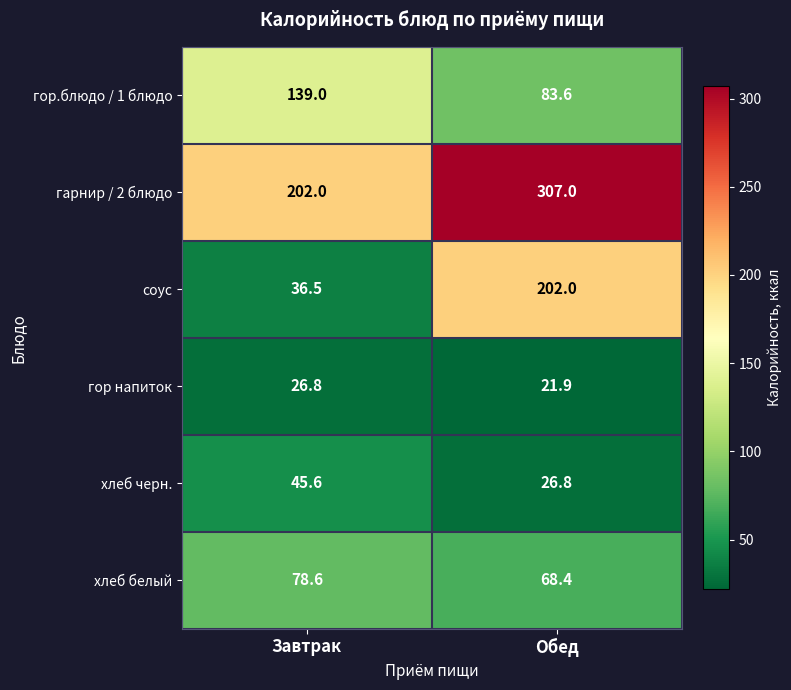

Reading left to right, extract all data points from this chart.

гор.блюдо / 1 блюдо: 139.0	83.6
гарнир / 2 блюдо: 202.0	307.0
соус: 36.5	202.0
гор напиток: 26.8	21.9
хлеб черн.: 45.6	26.8
хлеб белый: 78.6	68.4